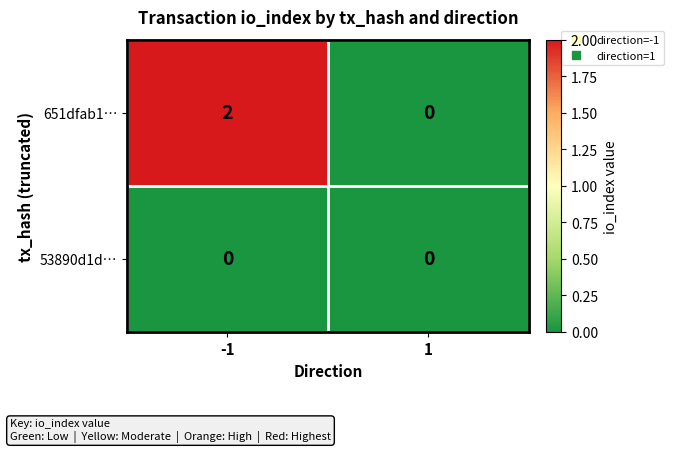

Reading left to right, what are all the values shown in this chart?

651dfab1…: 2	0
53890d1d…: 0	0